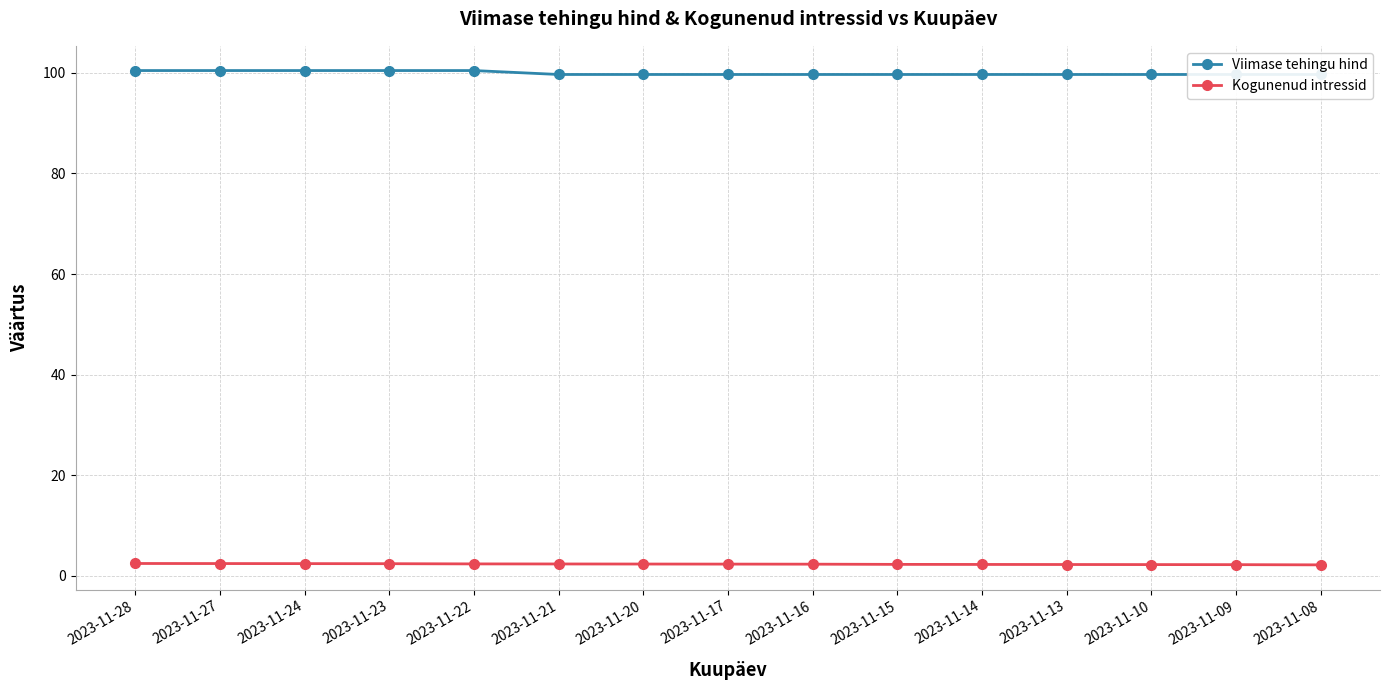

How many series are shown in this chart?

2